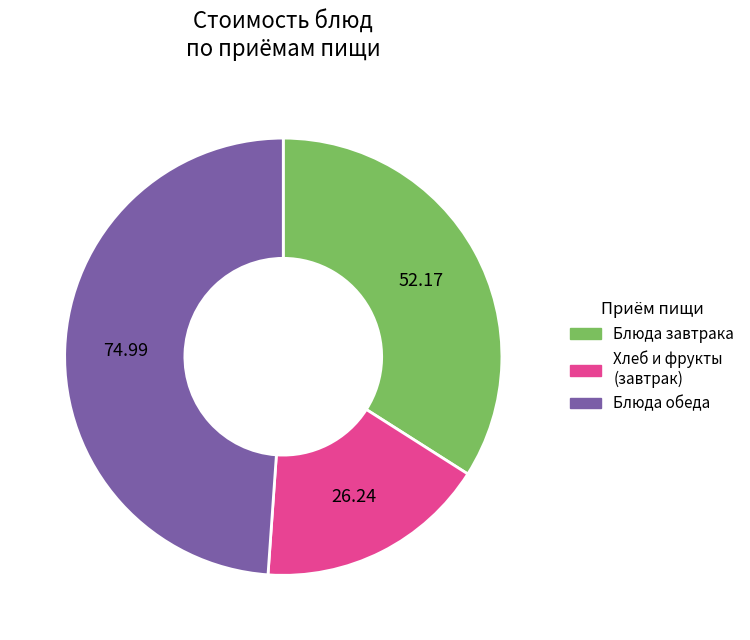

Rank the categories by value from highest to lowest.

Блюда обеда, Блюда завтрака, Хлеб и фрукты (завтрак)